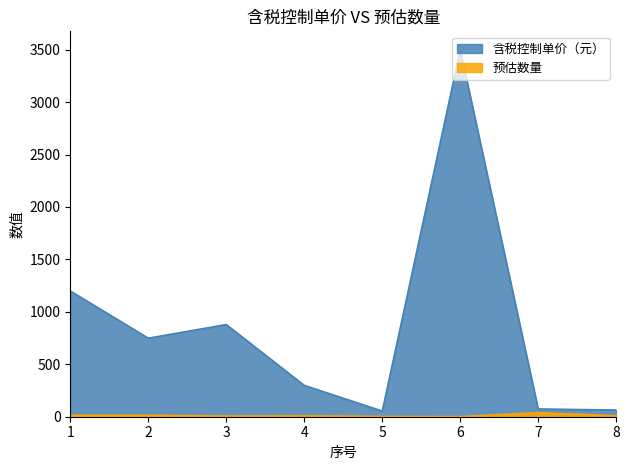

What is the average value of the 含税控制单价（元） series?

853